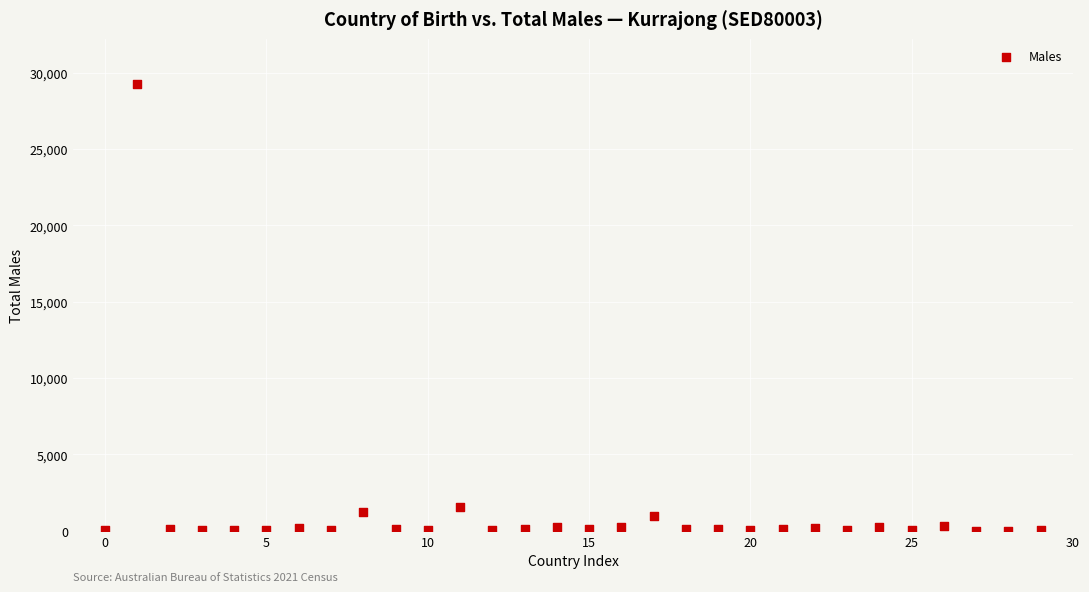

What is the range of Y values (max minus min)?

29265